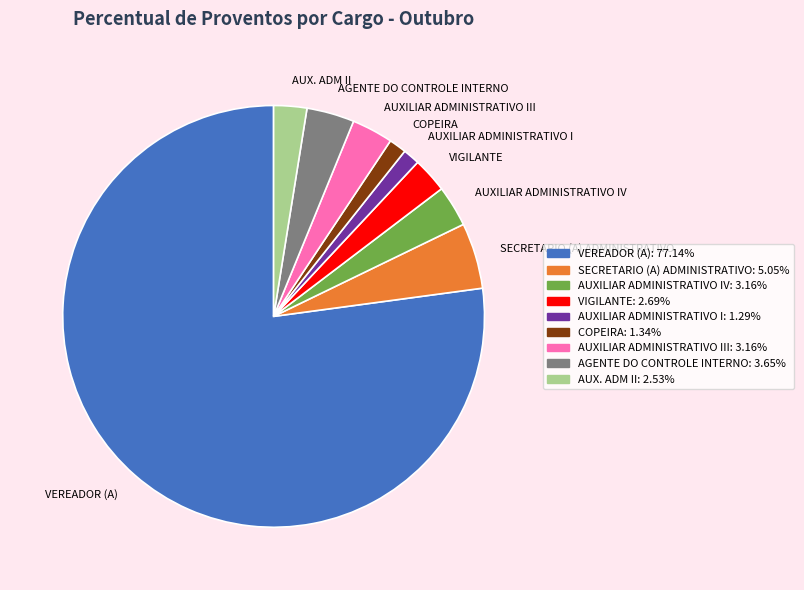

Is the sum of AGENTE DO CONTROLE INTERNO and AUXILIAR ADMINISTRATIVO IV greater than half?

No